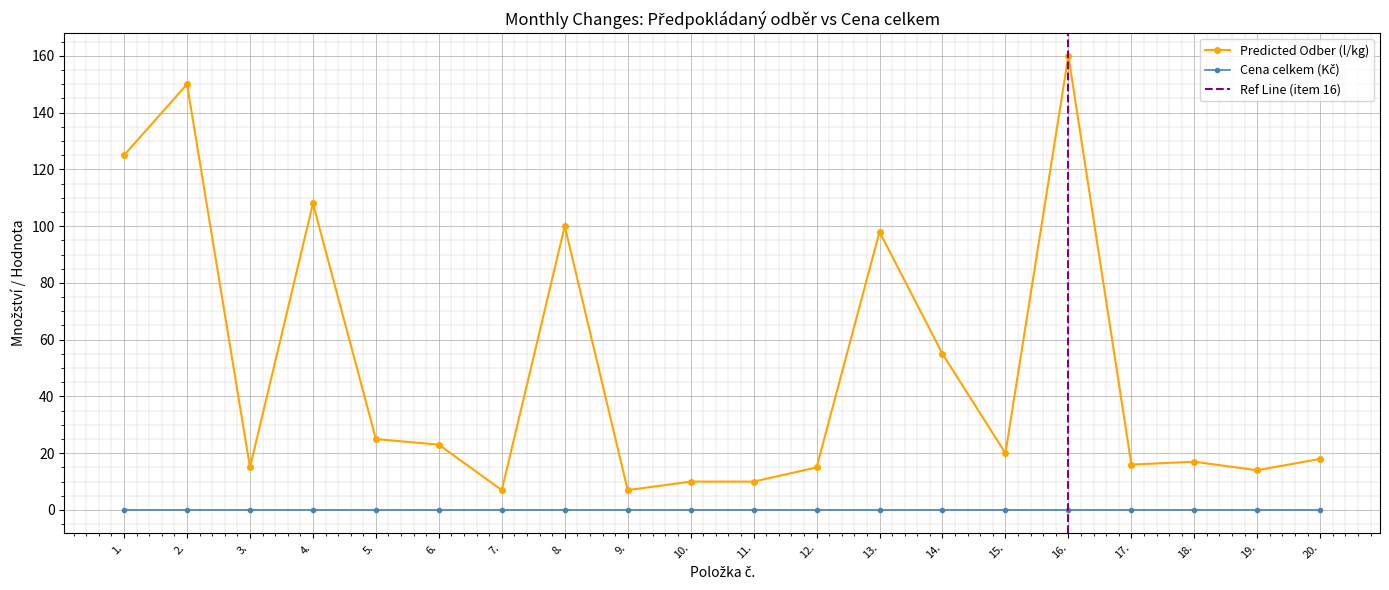

What is the lowest value of the Predicted Odber (l/kg) series?

7